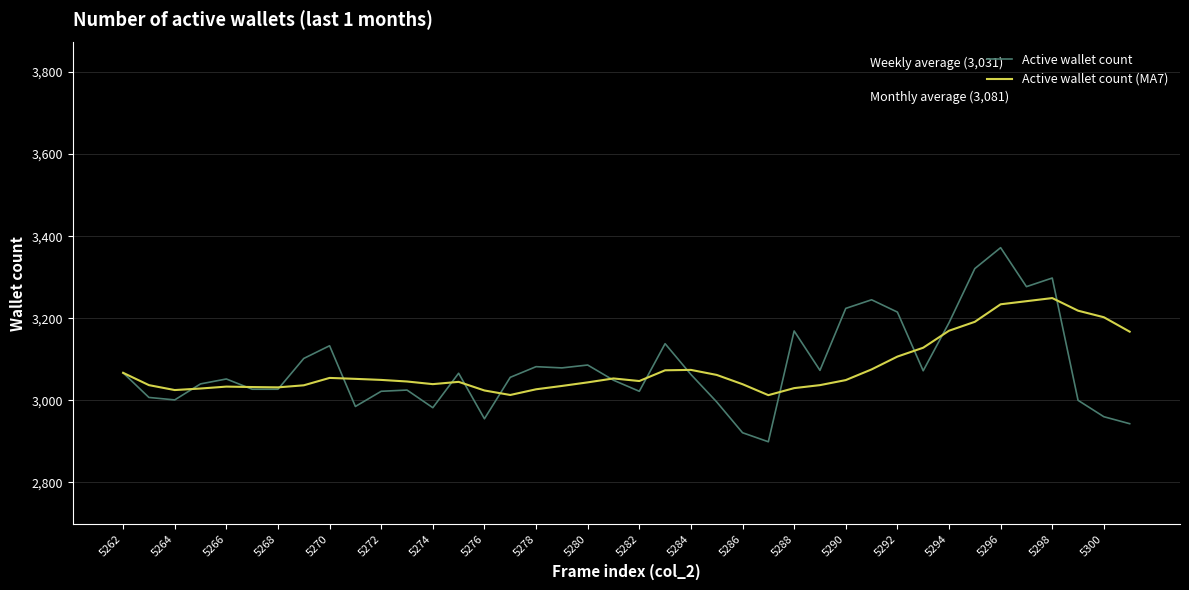

List the series in order of their peak value, lowest first.

Active wallet count (MA7), Active wallet count